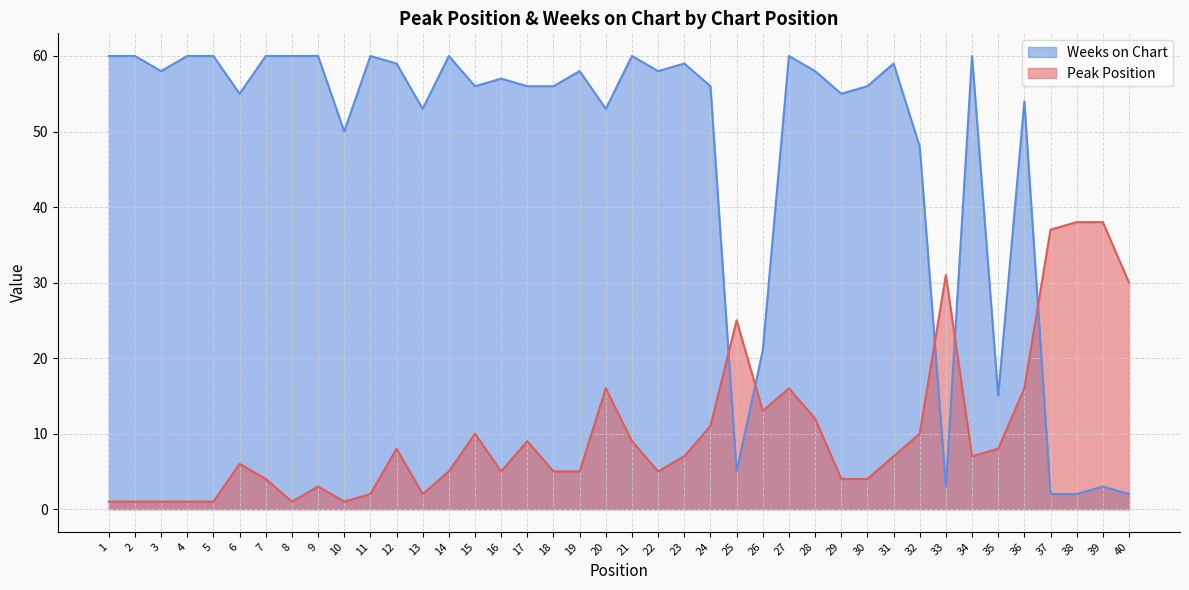

How many lines are shown in the chart?

2